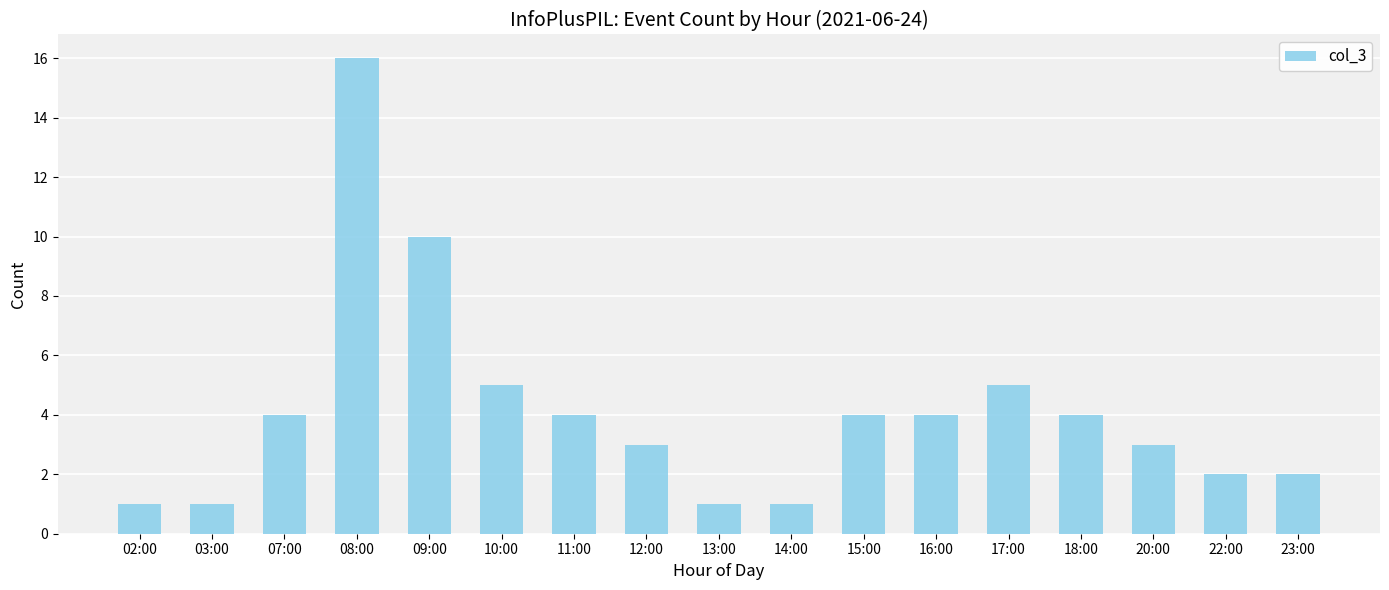

How many series are shown in this chart?

1